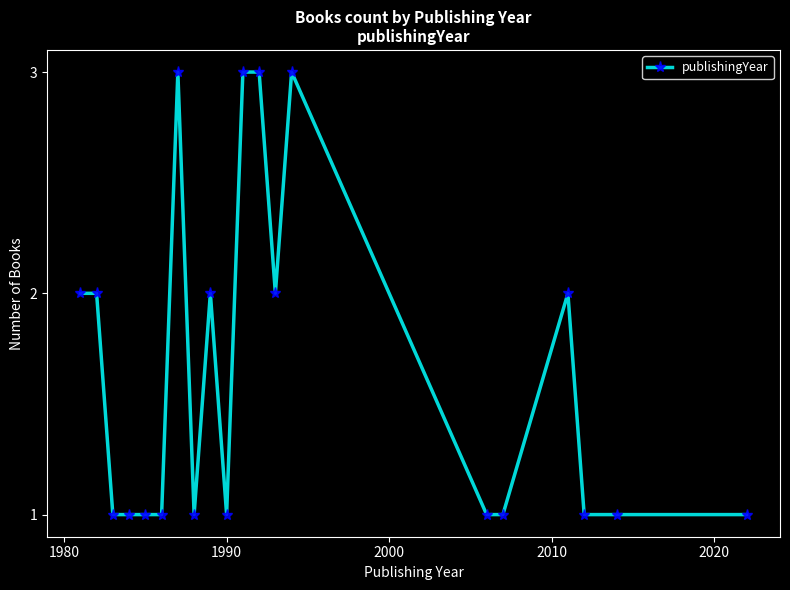

What is the difference between the maximum and minimum values?

2